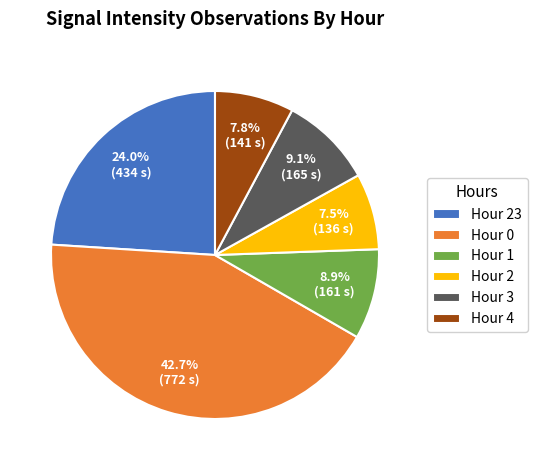

Does Hour 0 represent more than half of the total?

No